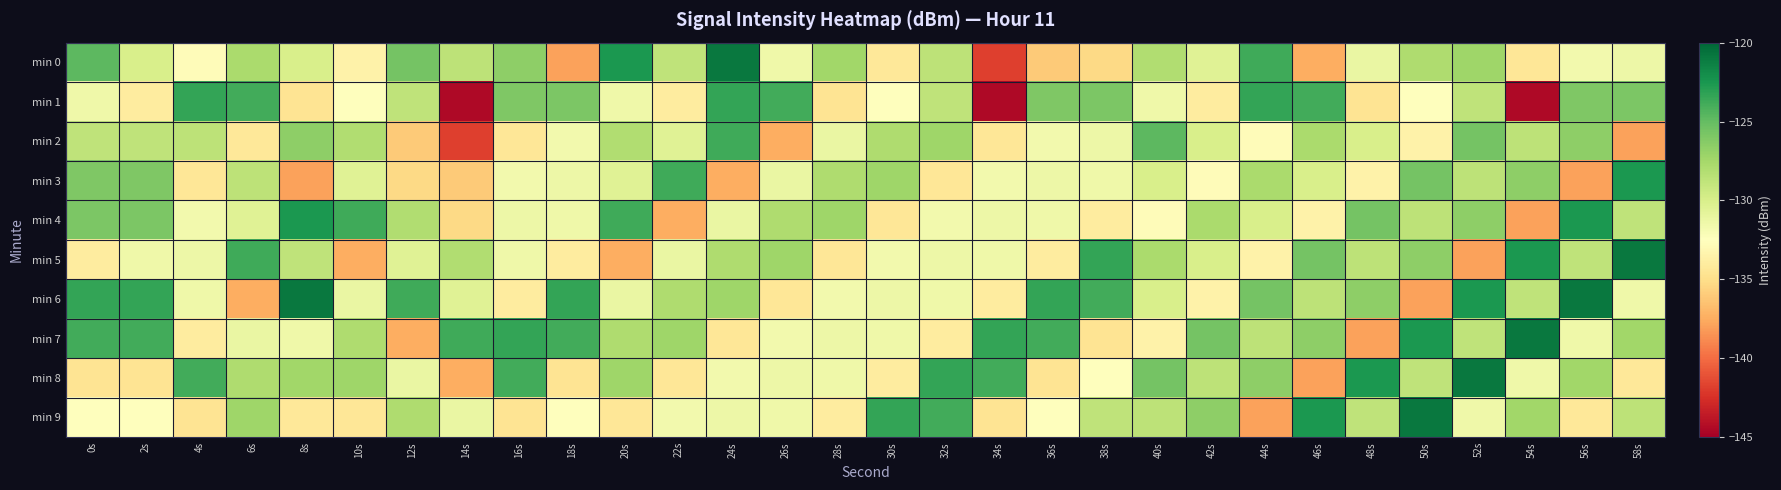

Which series has the largest range (max minus min)?

min 1